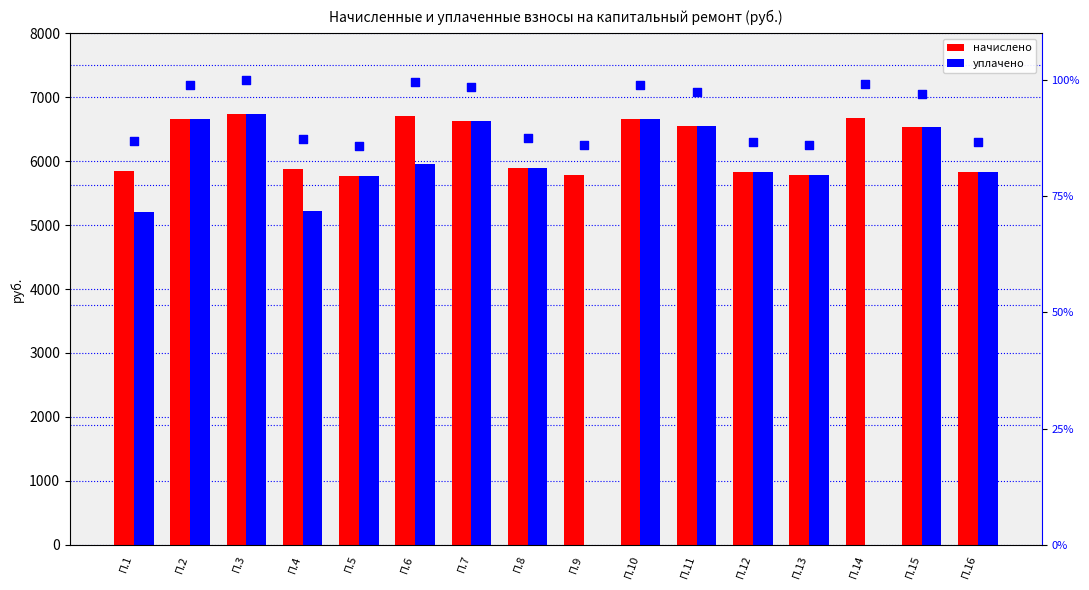

What are all the series names shown in the legend?

начислено, уплачено, % от макс. начисления